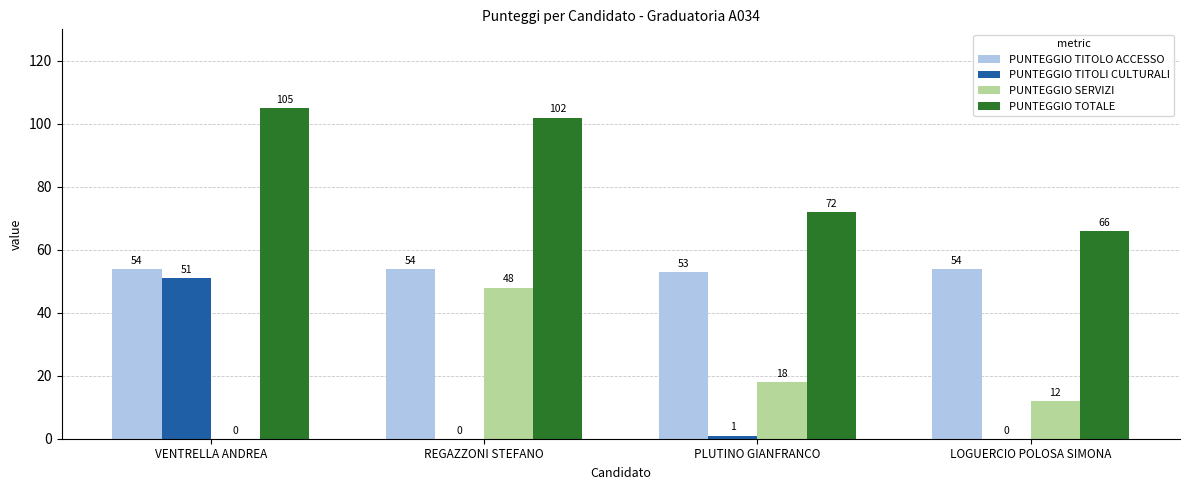

What is the difference between the PUNTEGGIO TITOLI CULTURALI values at PLUTINO GIANFRANCO and LOGUERCIO POLOSA SIMONA?

1